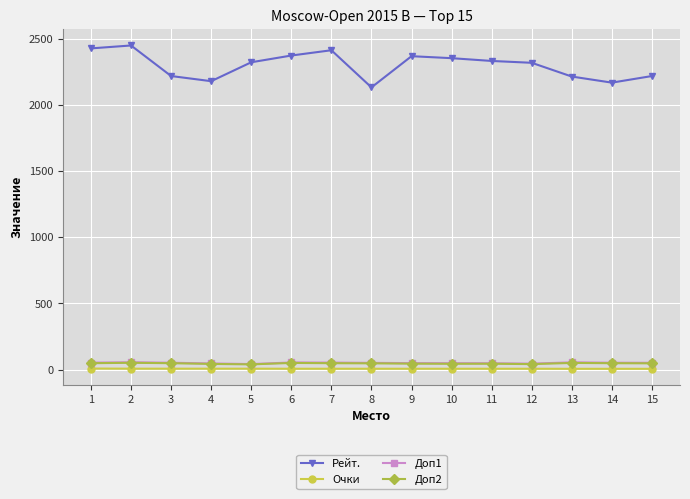

How many series are shown in this chart?

4